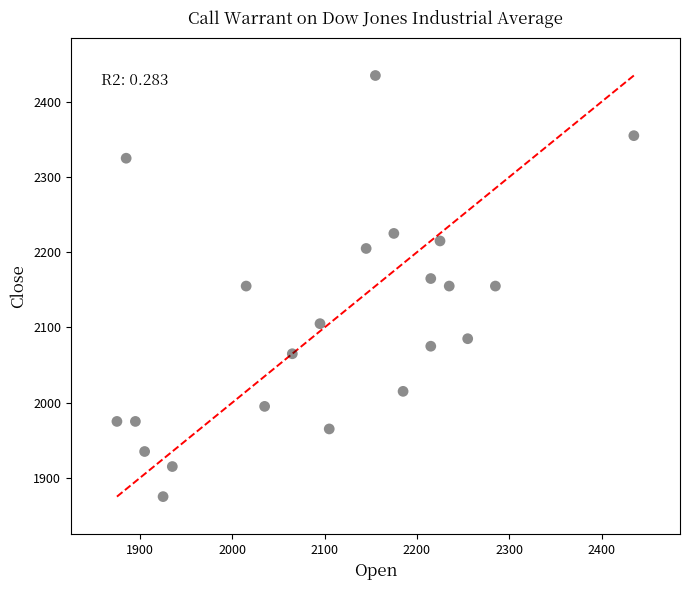

What is the range of Y values (max minus min)?

560